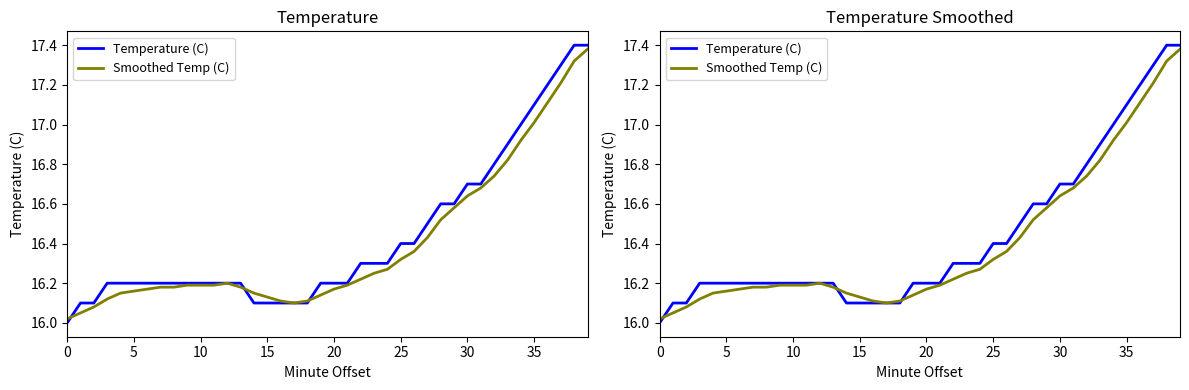

Which series has the widest spread of values?

Temperature (C)